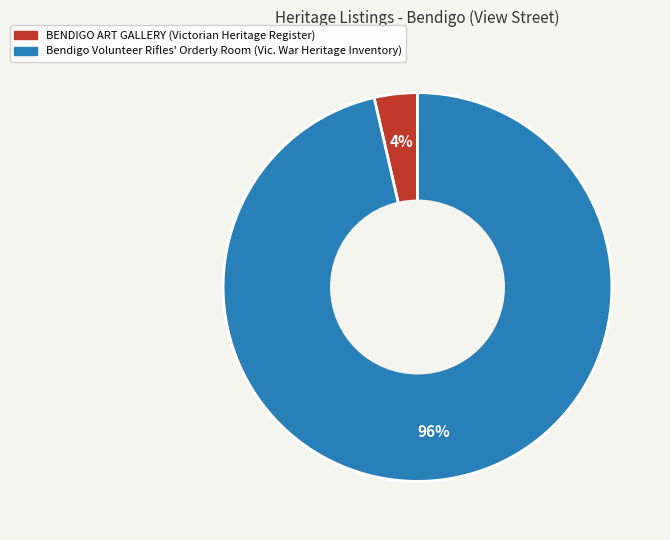

How many slices are in this pie chart?

2